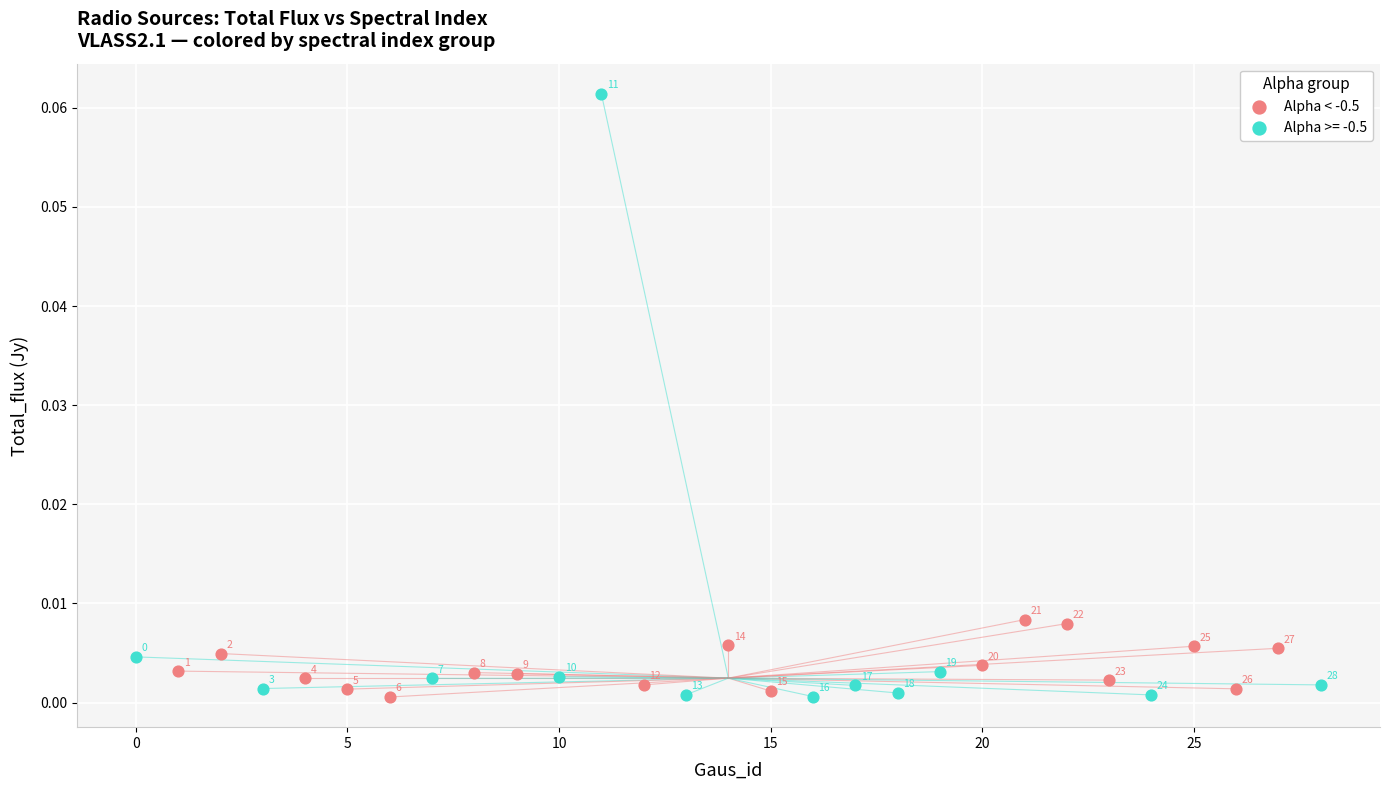

Which series contains the lowest Y value?

Alpha < -0.5